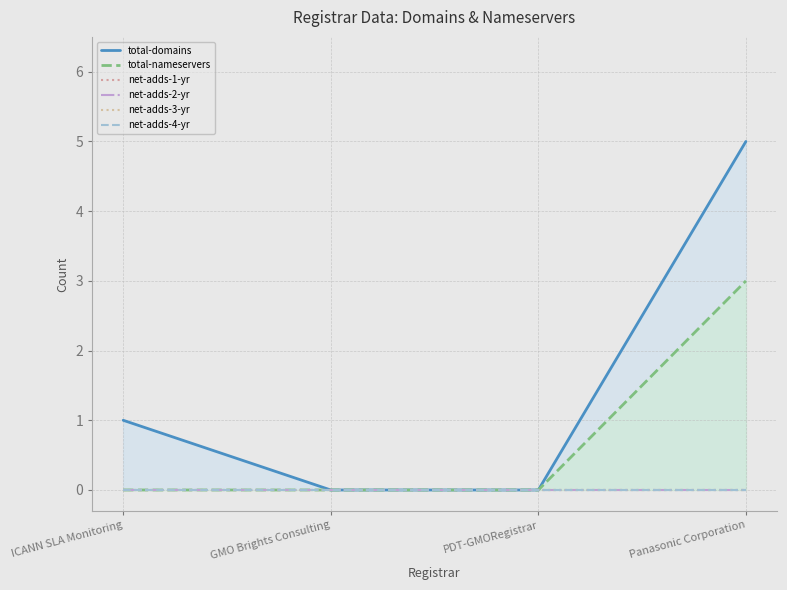

Does the chart display data point markers on the line(s)?

No